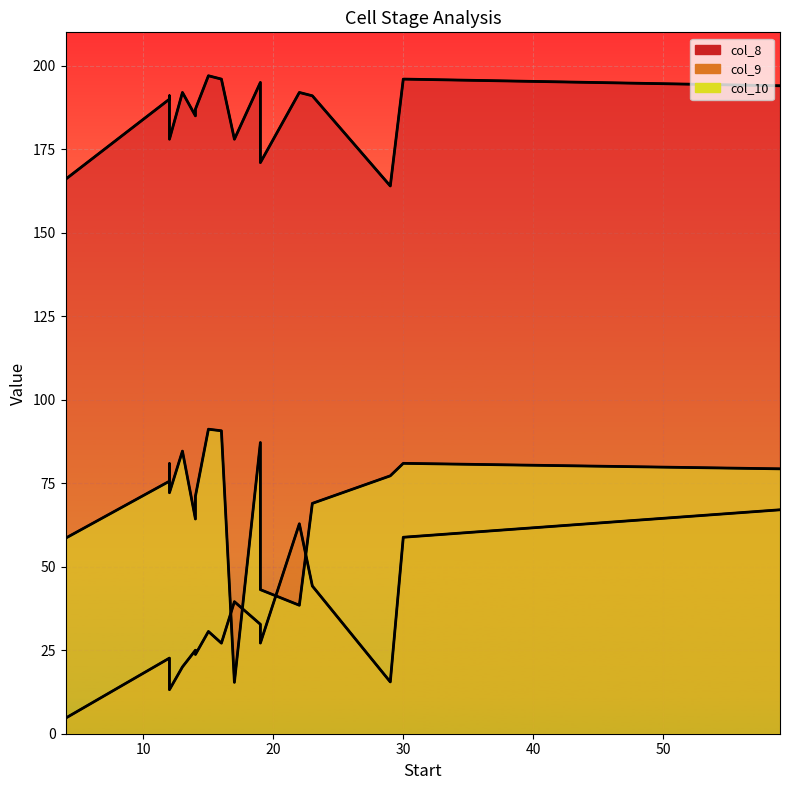

What is the approximate value of col_9 at 17?

39.5